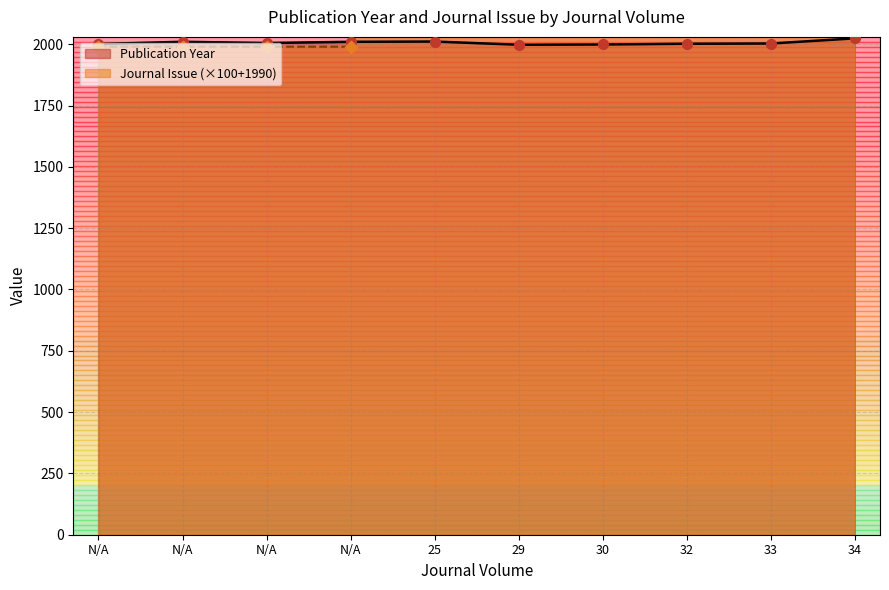

At which category is the sum across all series the highest?

34